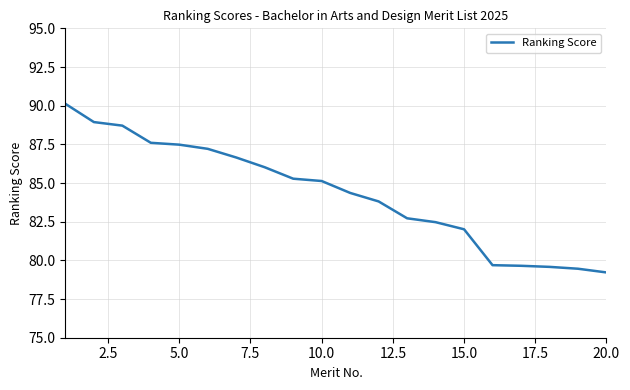

What is the average value?

84.3